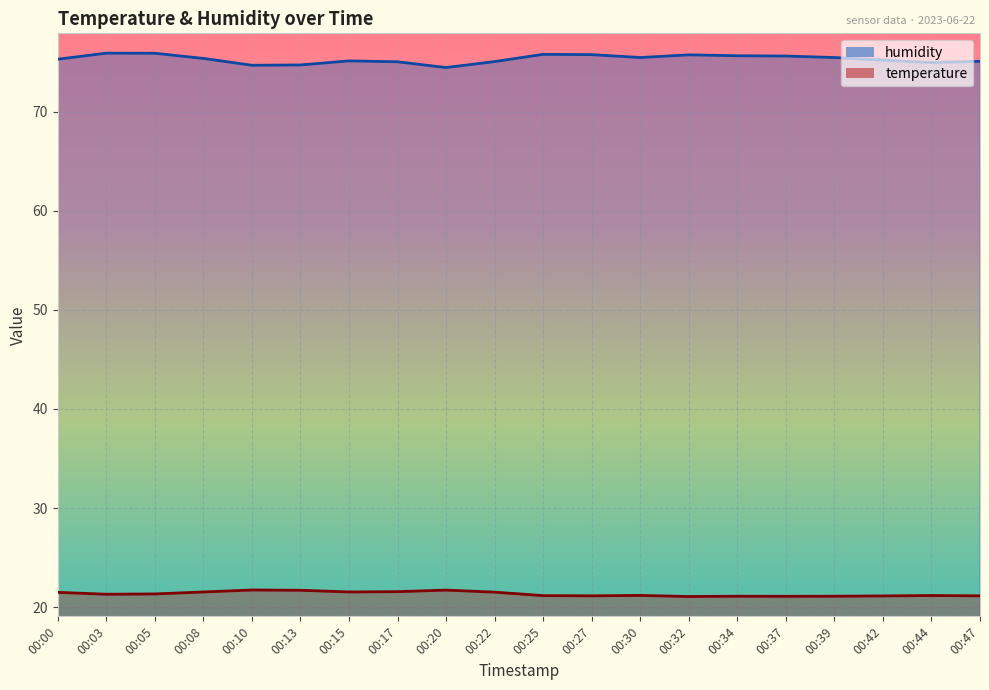

What is the sum of all temperature values?

426.9